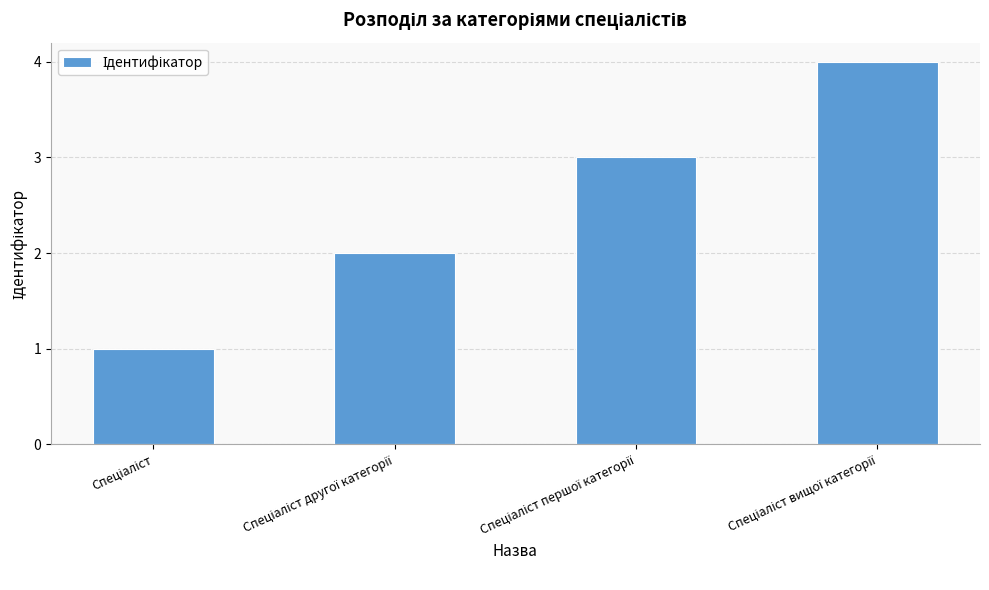

What is the maximum value shown in the chart?

4